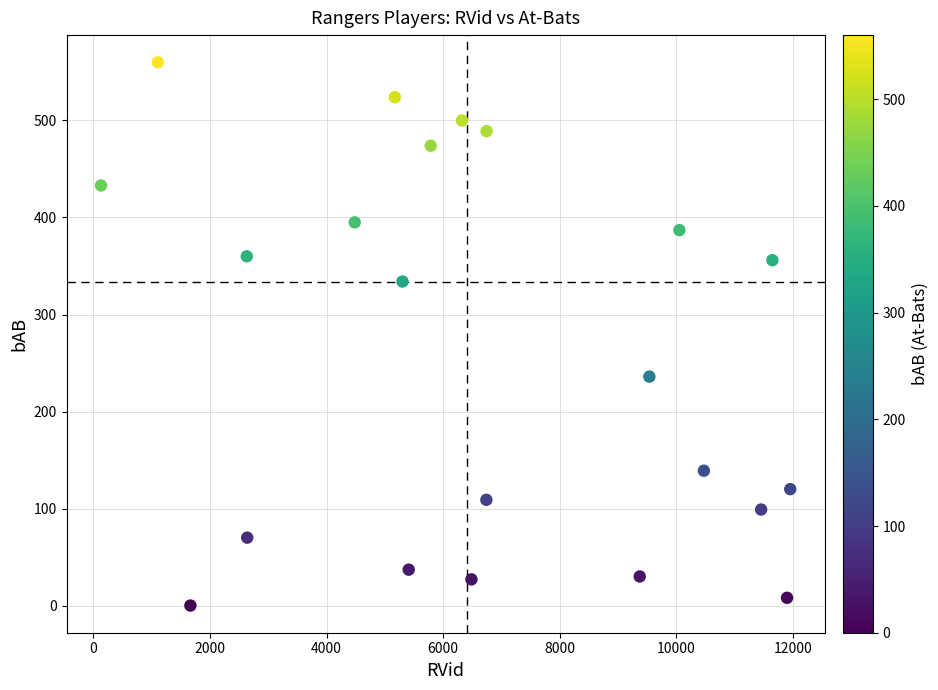

What Y value in the scatter plot is closest to 280?

236